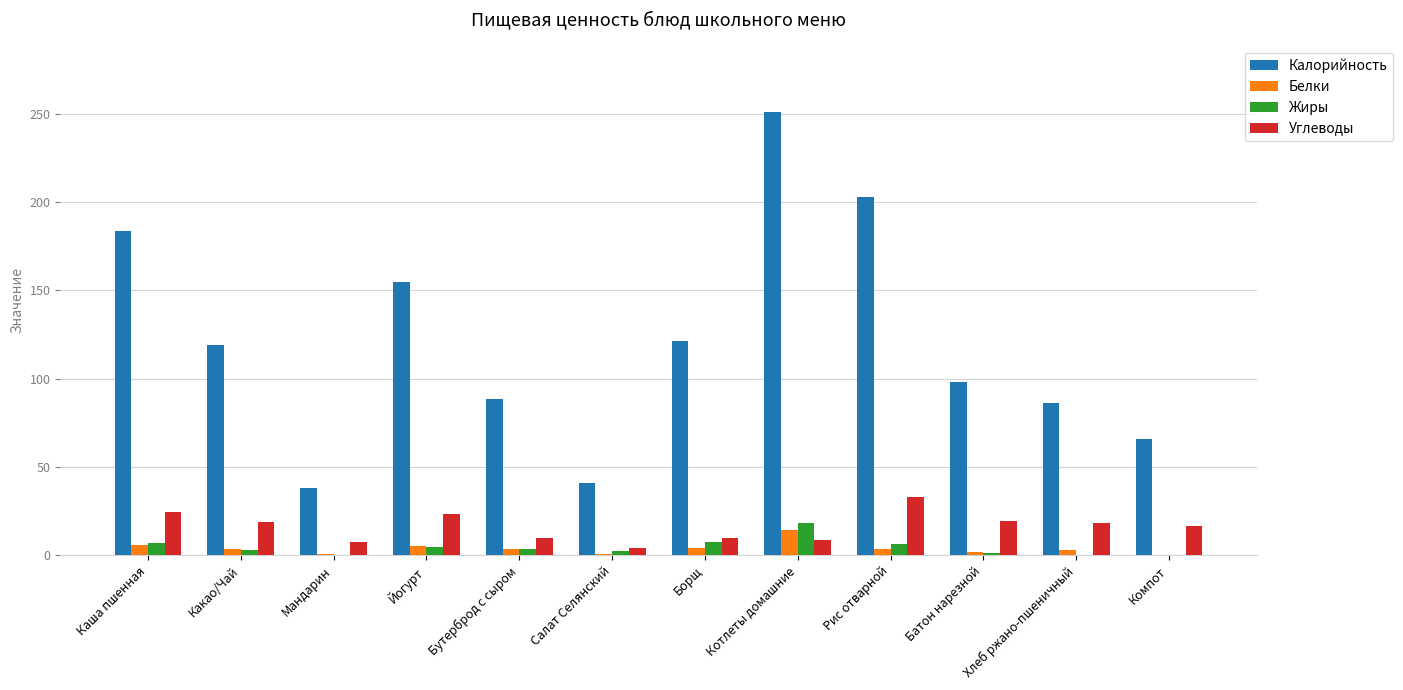

Is the value of Белки at Мандарин greater than the value of Калорийность at Йогурт?

No